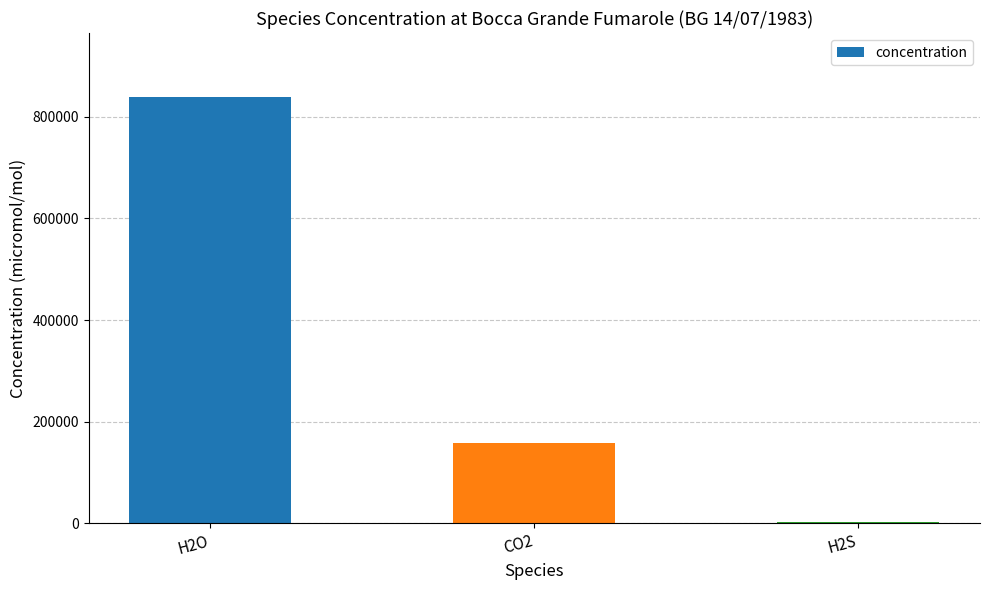

Reading left to right, what are all the values shown in this chart?

H2O=839000	CO2=158700	H2S=1739